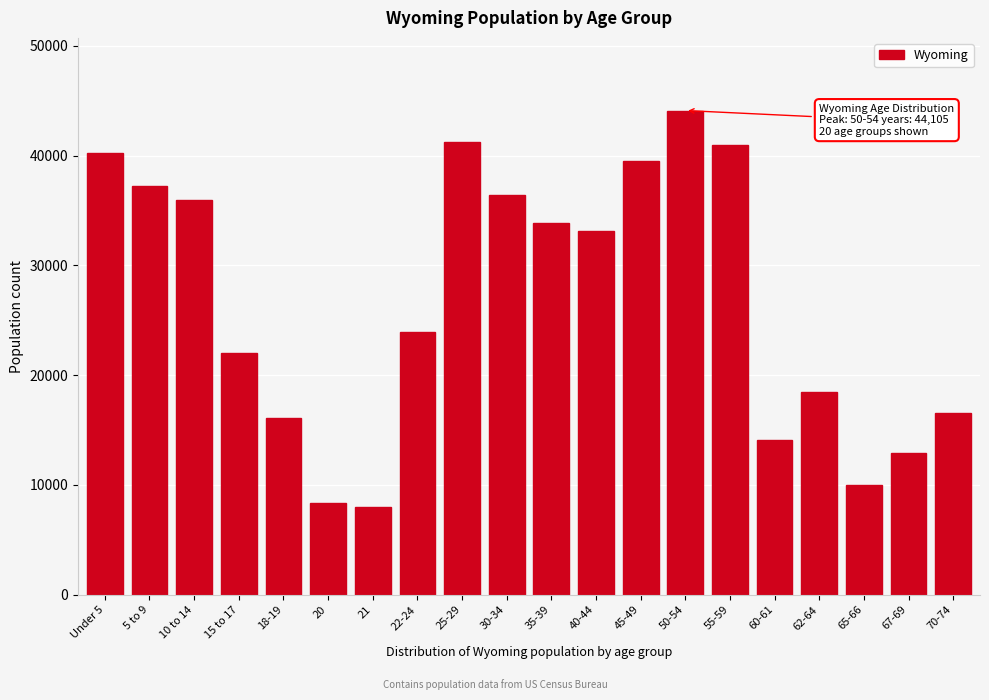

Reading right to left, list all the values displayed in this chart.

16594	12940	10034	18444	14123	40946	44105	39472	33105	33861	36373	41276	23967	7974	8377	16111	22031	35955	37213	40203